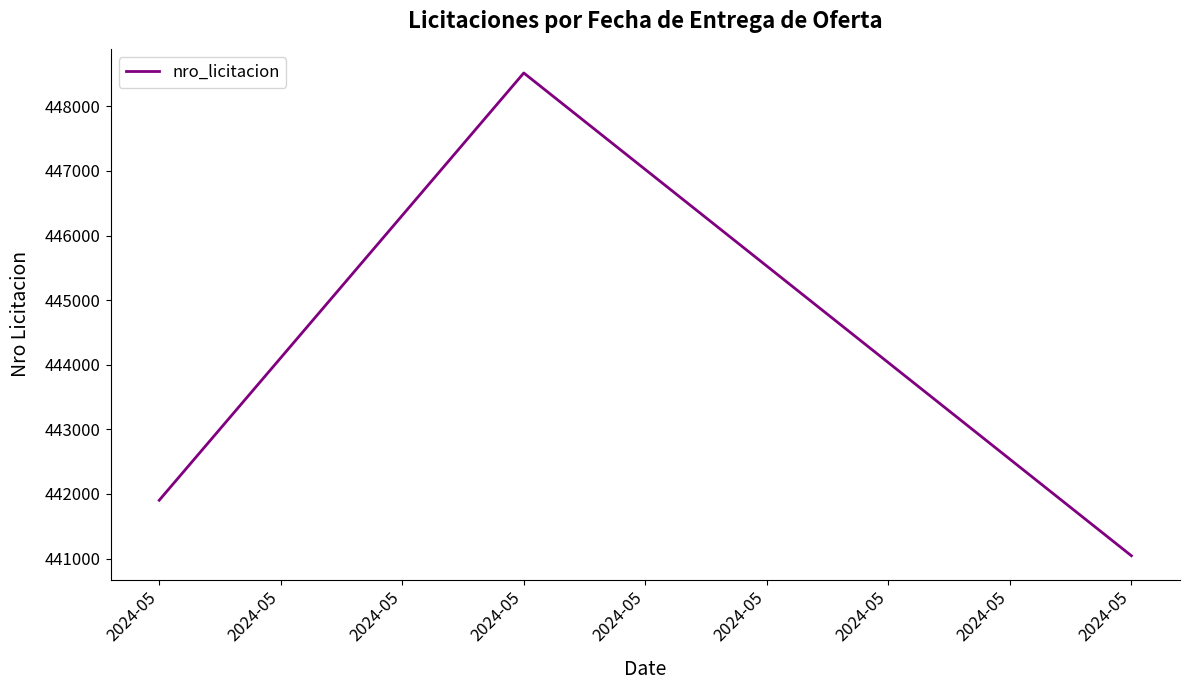

What is the greatest value displayed?

448516